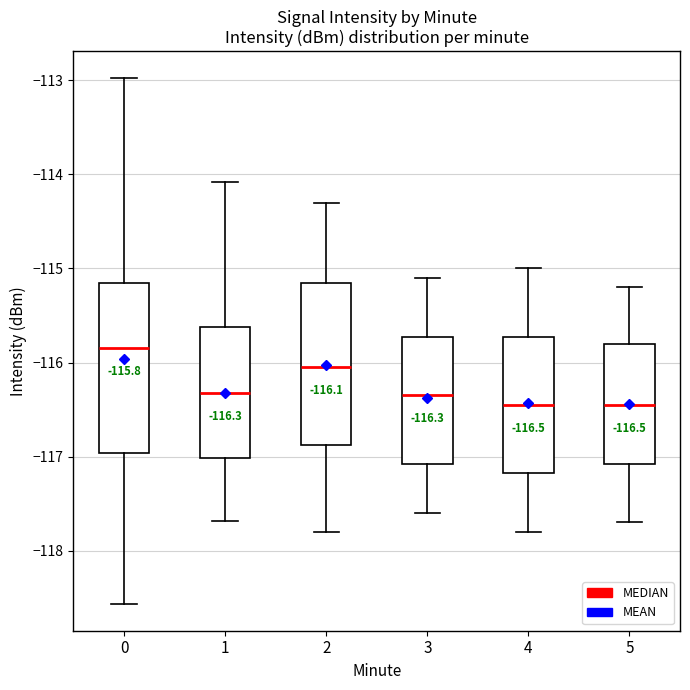

Which box has the highest median line?

0